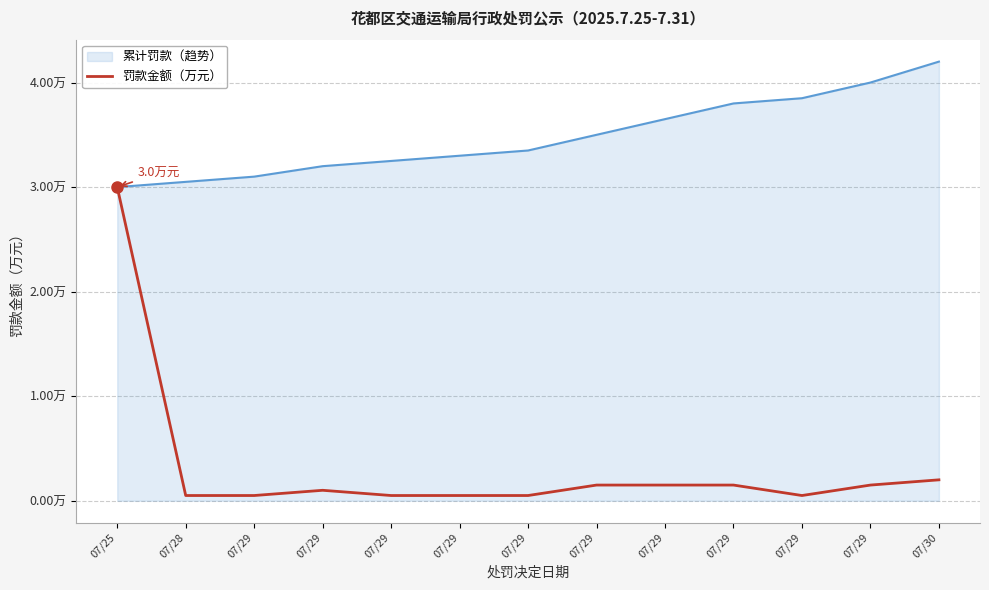

Does the chart display data point markers on the line(s)?

No